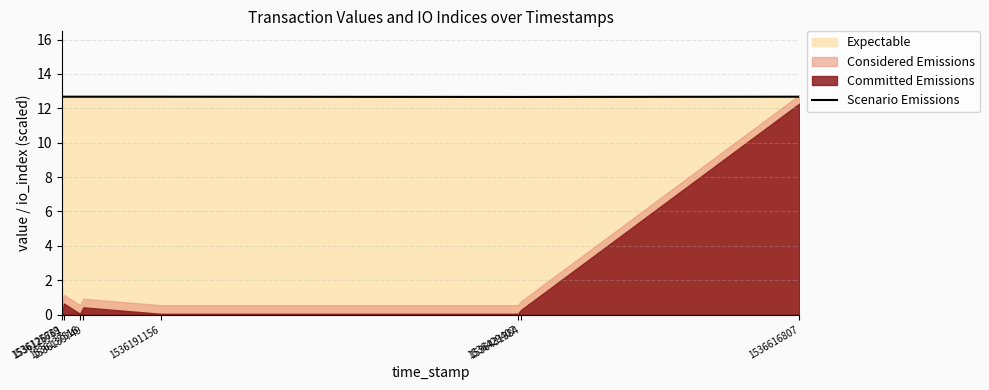

Between 1536125639 and 1536139749, which is larger?

1536125639